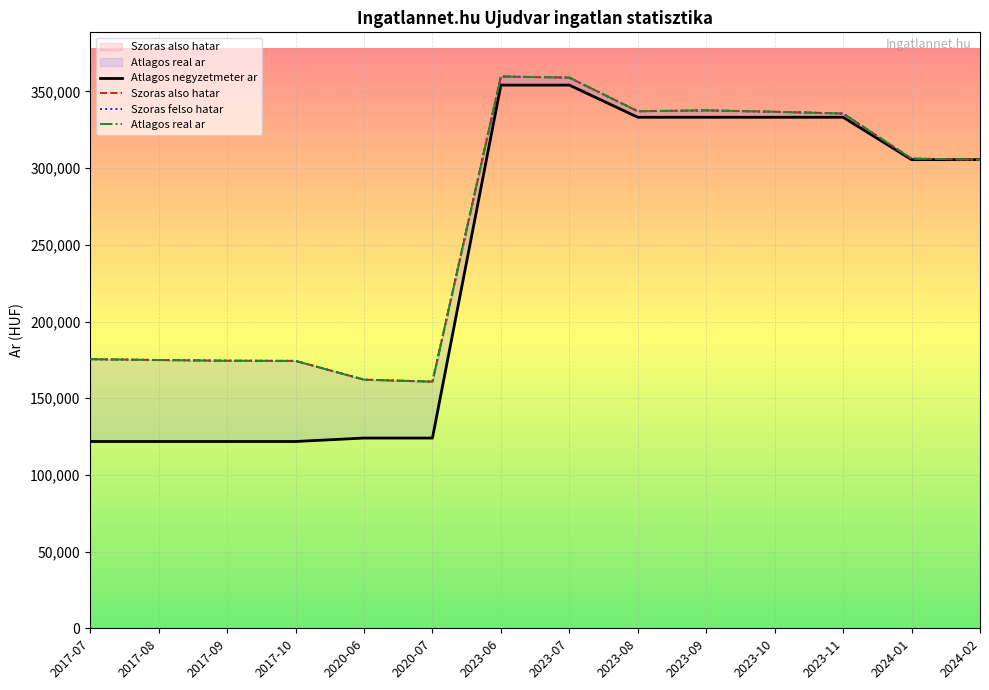

The Szoras felso hatar series shows 174467 at 2017-09. True or false?

True